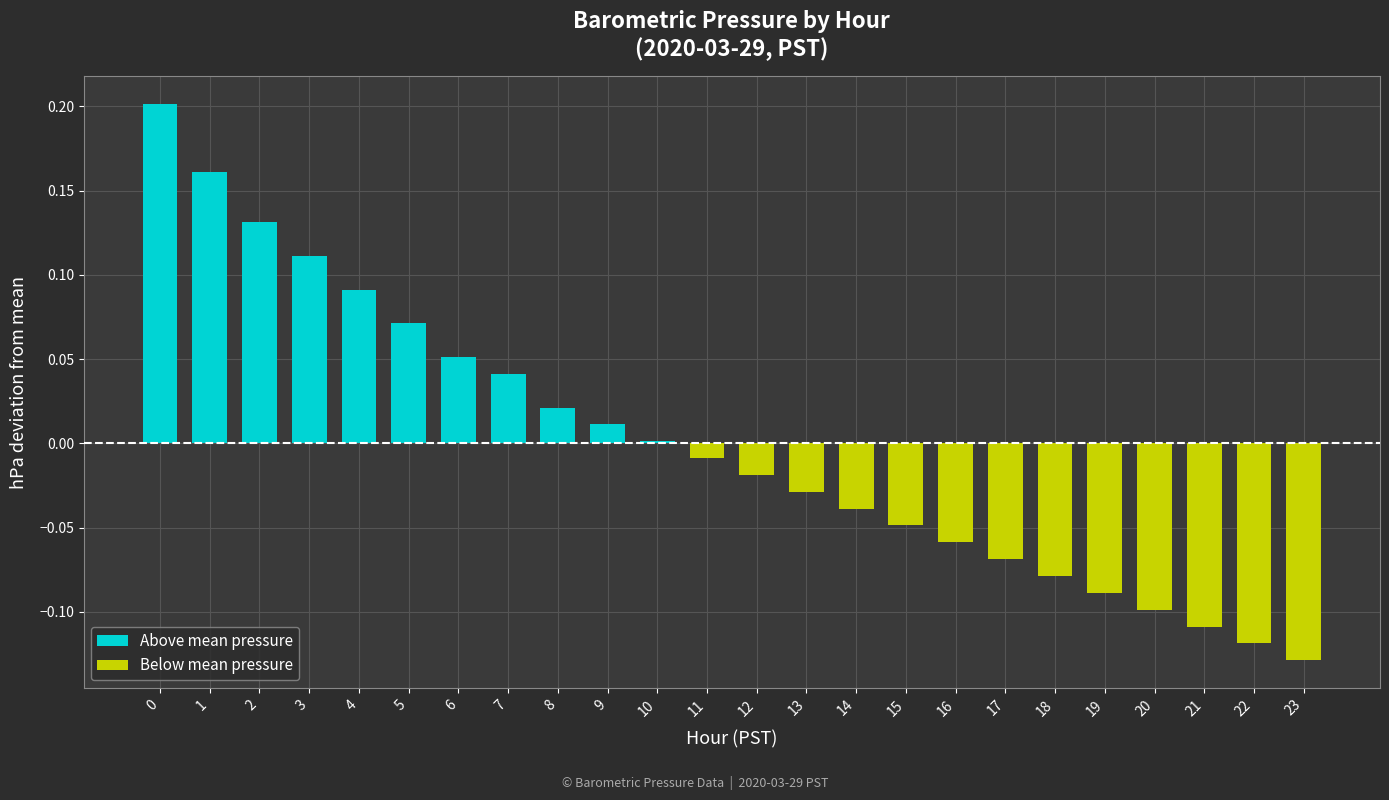

True or false: Below mean pressure has a value of -0.1 at 17.

True